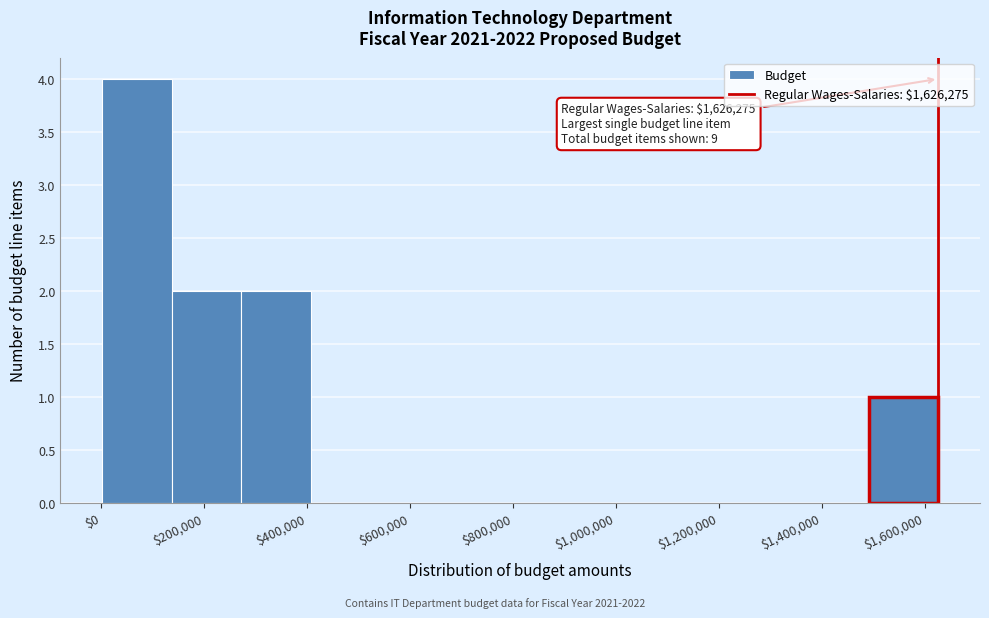

Over which range of the x-axis is the bar tallest?

0 to 140000